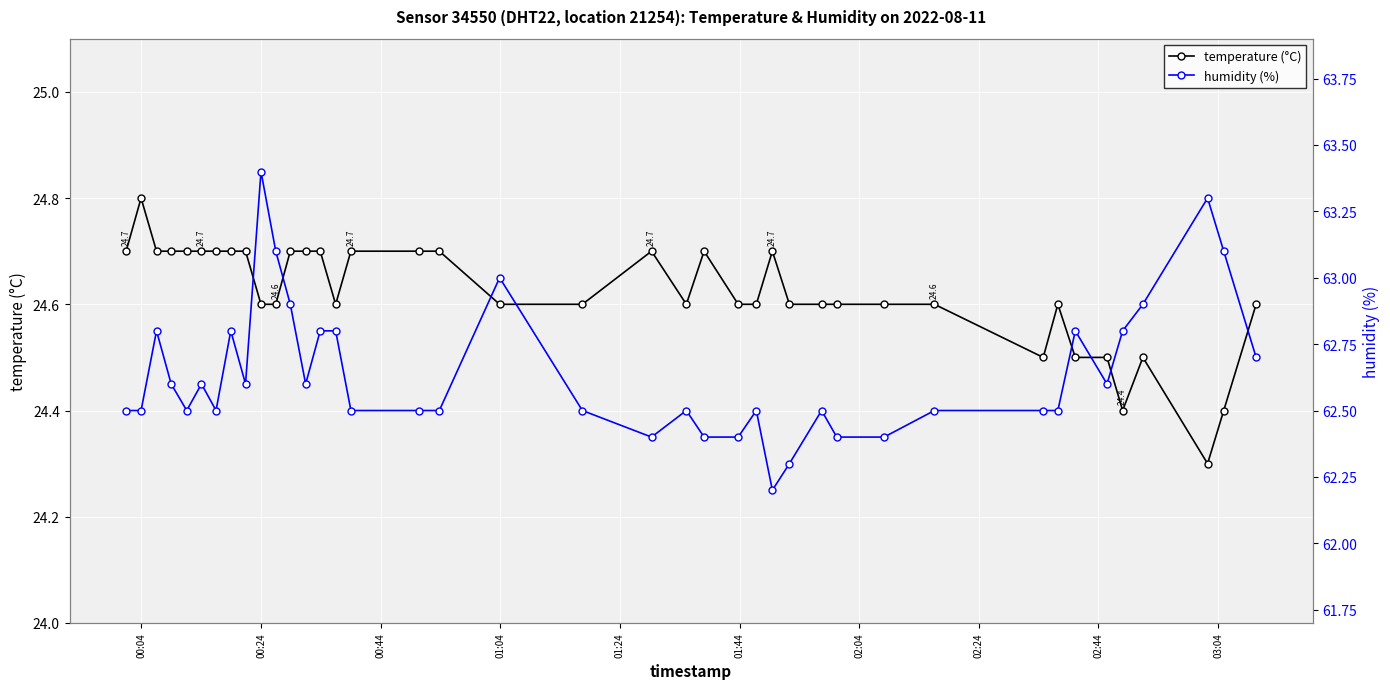

What is the average value of the temperature (°C) series?

24.6